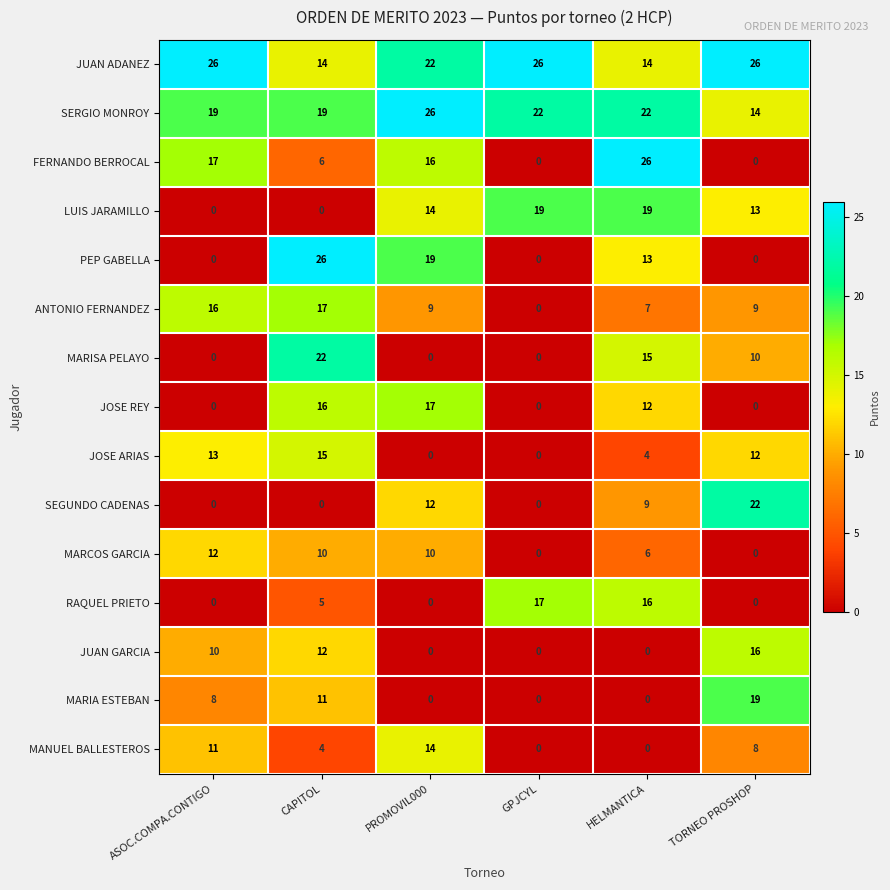

Where does the SEGUNDO CADENAS series first go above 9?

PROMOVIL000